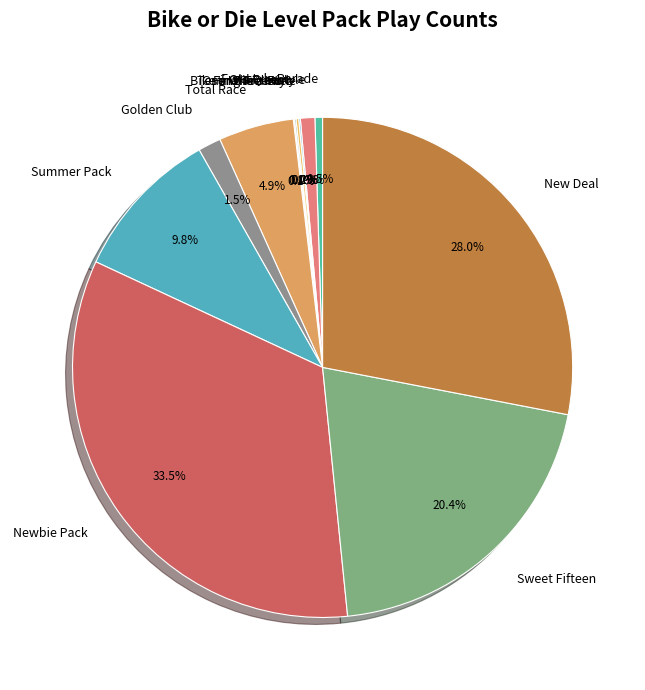

Is it true that Total Race is 5% of the pie?

True